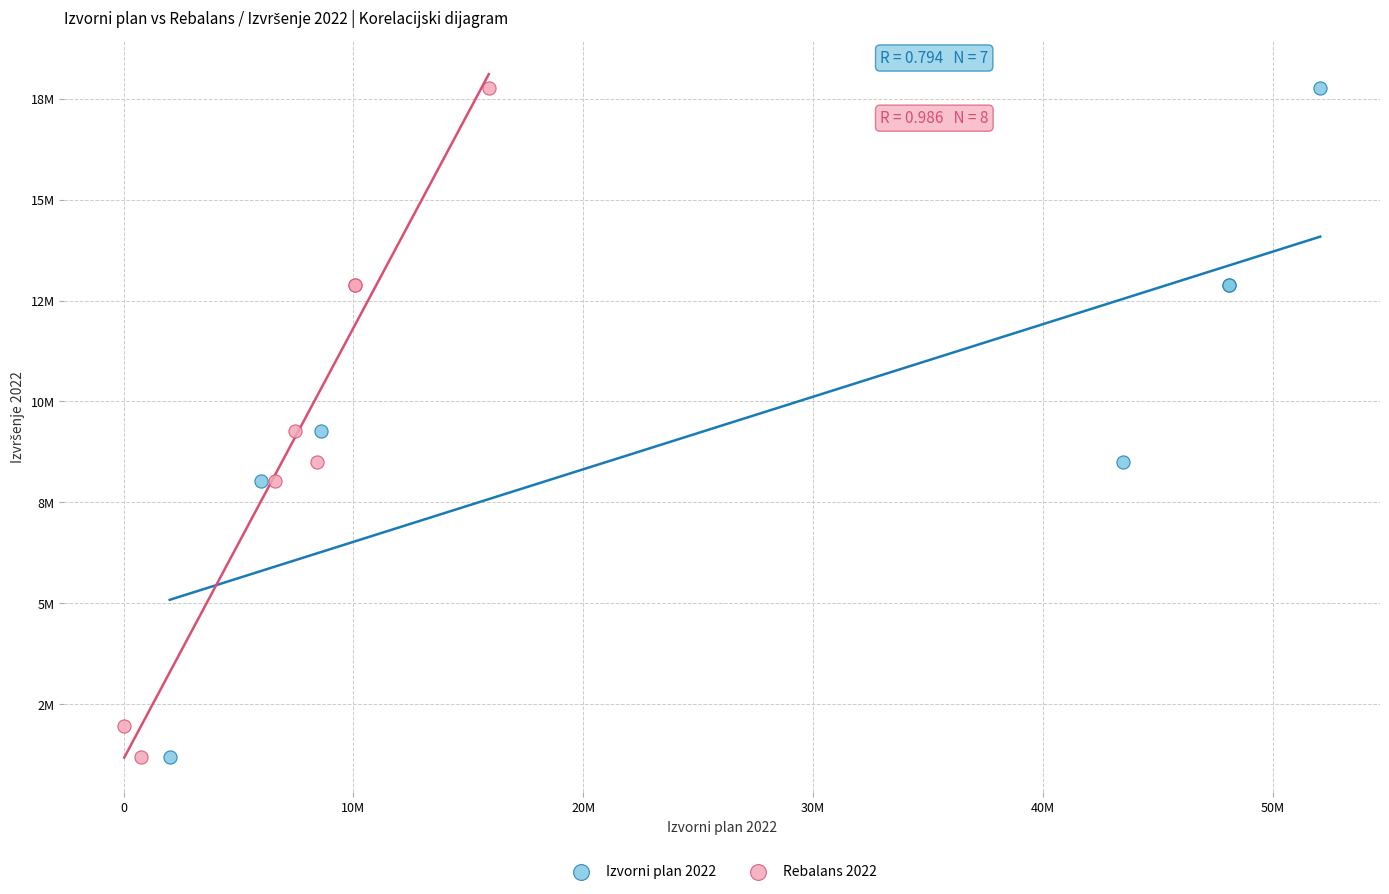

What are all the series names shown in the legend?

Izvorni plan 2022, Rebalans 2022